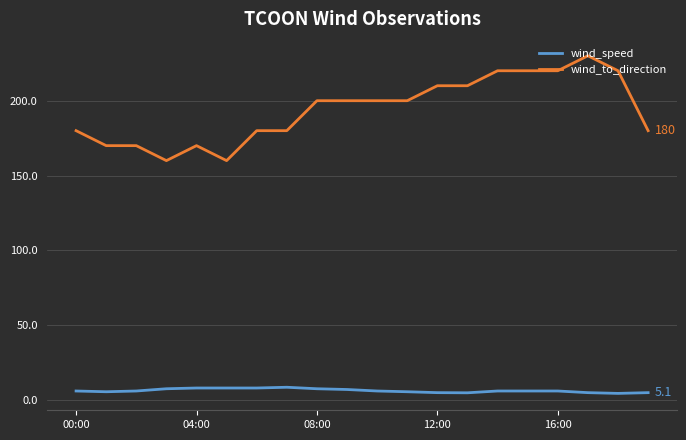

What is the difference between the maximum and minimum values in the wind_to_direction series?

70.0